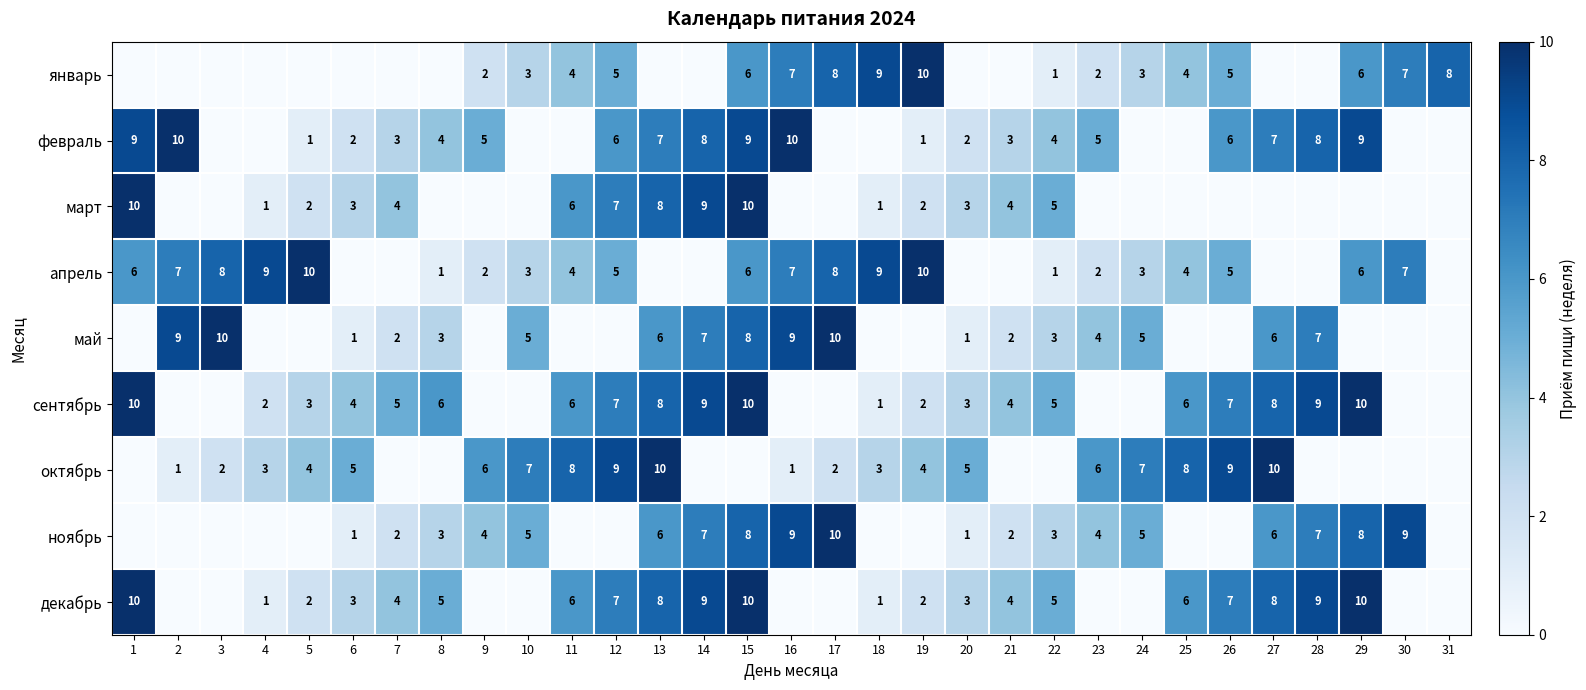

The value of сентябрь at 13 is 11. True or false?

False